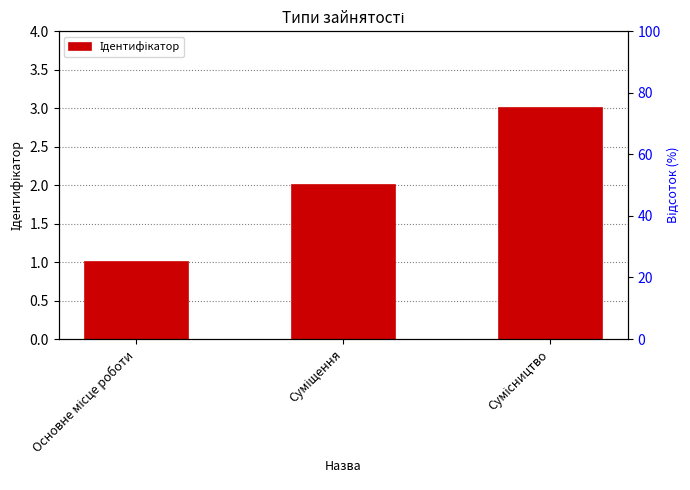

What is the ratio of the value at Основне місце роботи to the value at Суміщення?

0.5